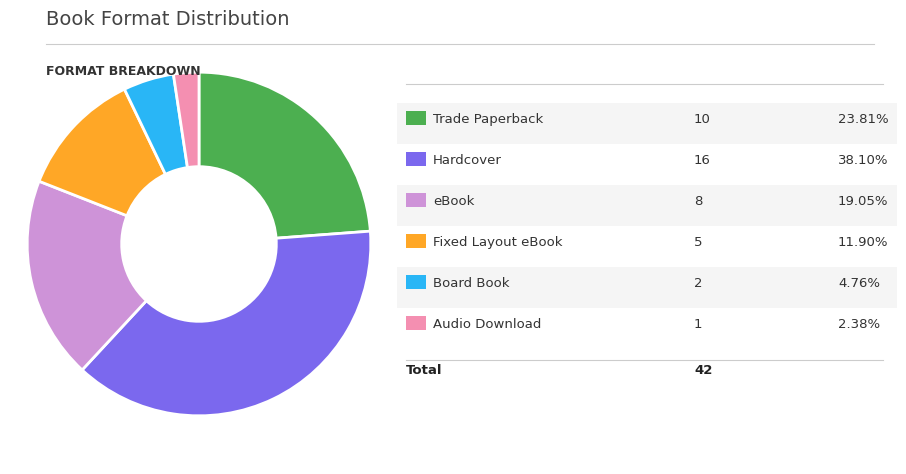

Is there a majority slice in this chart?

No